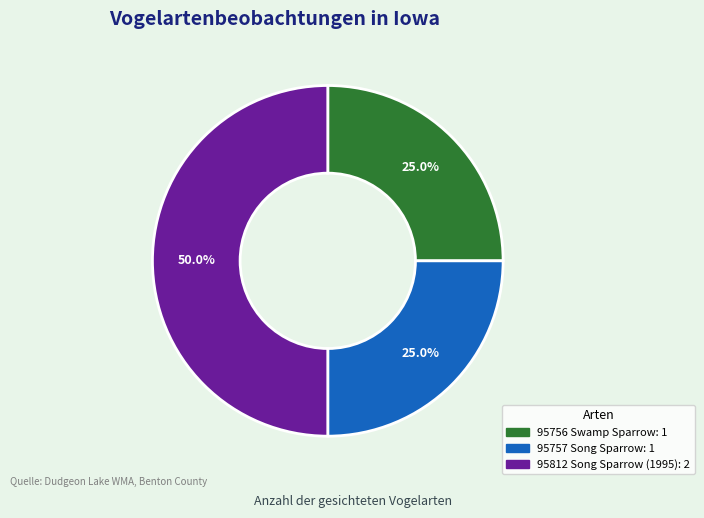

What is the largest slice in the pie chart?

95812 Song Sparrow (1995)